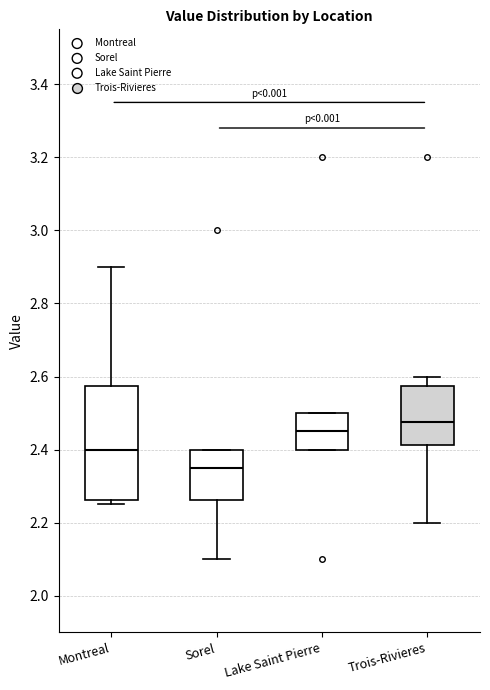

Where does the median line of the box for Trois-Rivieres sit on the y-axis? The values are not printed on the chart, so give them approximately, as read against the axis.

2.48